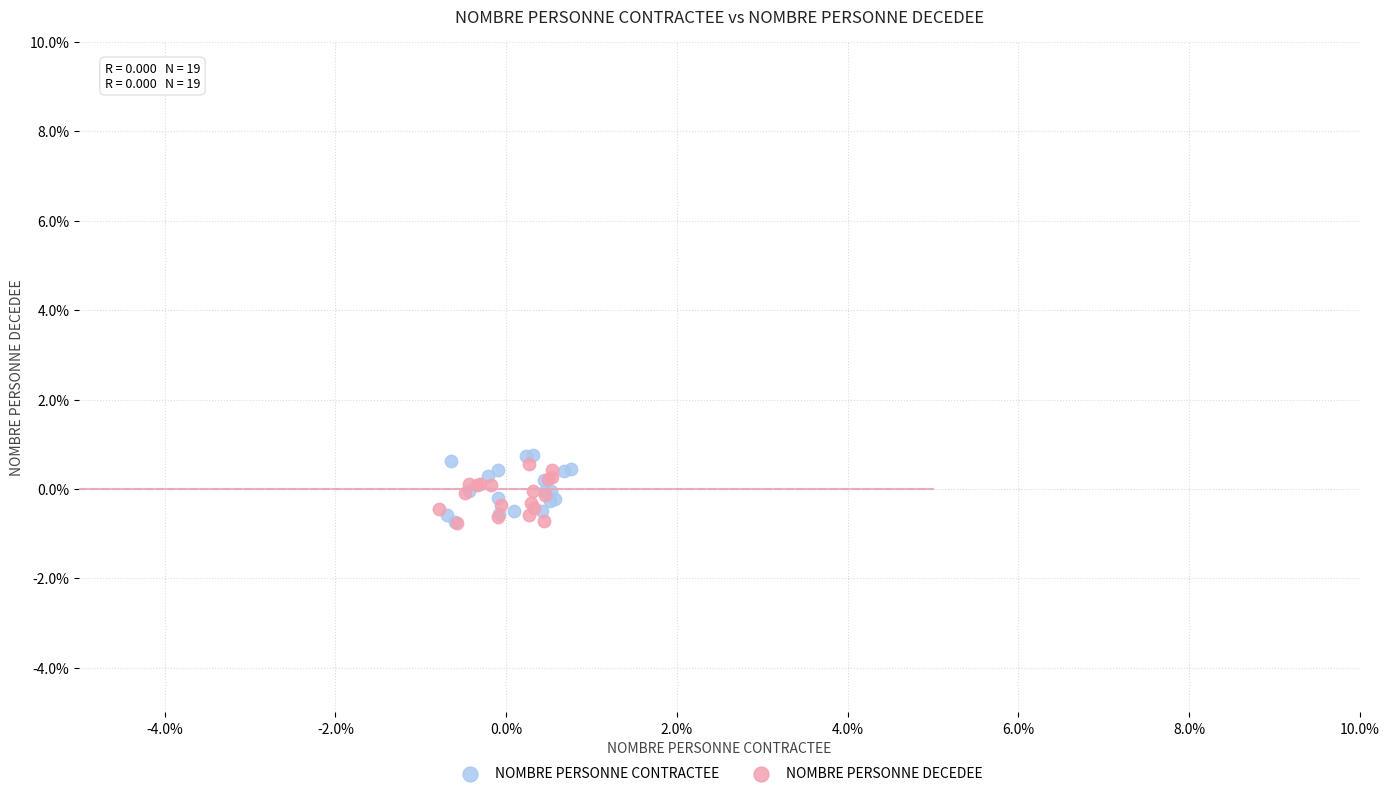

What are all the series names shown in the legend?

NOMBRE PERSONNE CONTRACTEE, NOMBRE PERSONNE DECEDEE